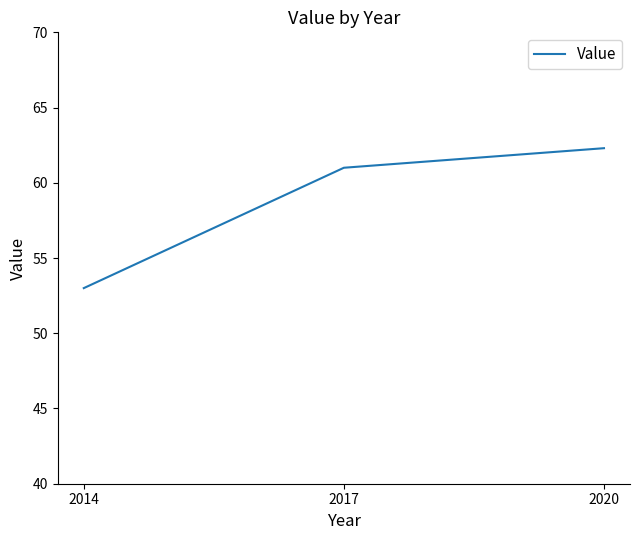

At which category does the chart reach its minimum across all series?

2014